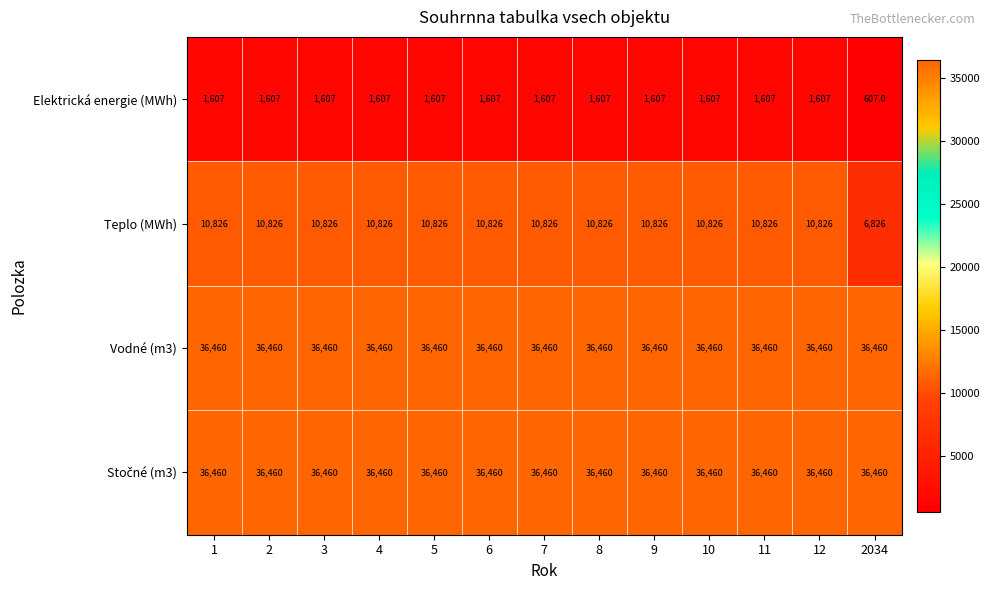

What is the lowest value of the Elektrická energie (MWh) series?

607